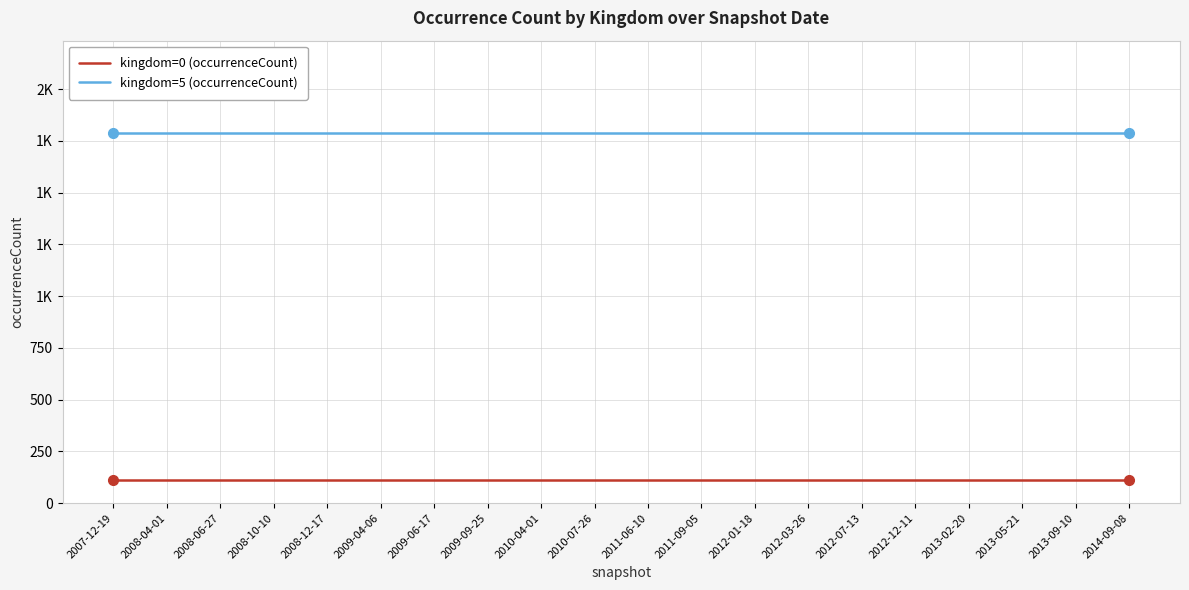

List the series in order of their overall mean, lowest first.

kingdom=0 (occurrenceCount), kingdom=5 (occurrenceCount)